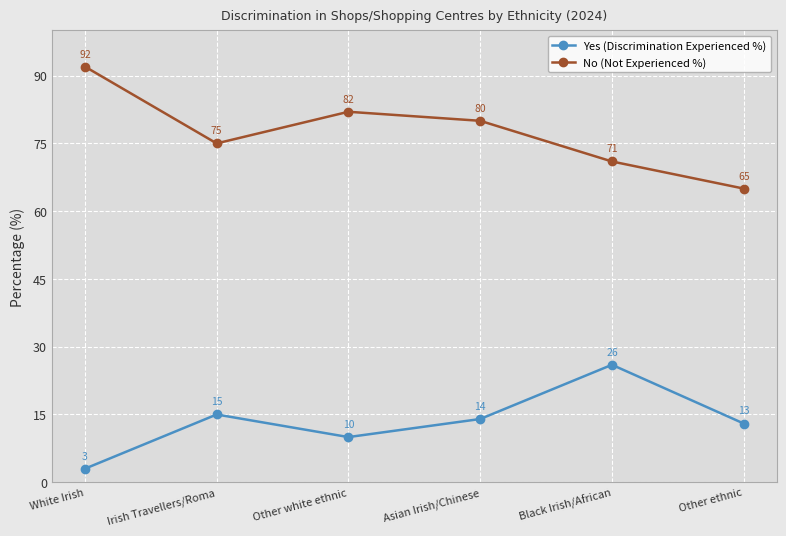

What is the label of the 3rd point from the left?

Other white ethnic